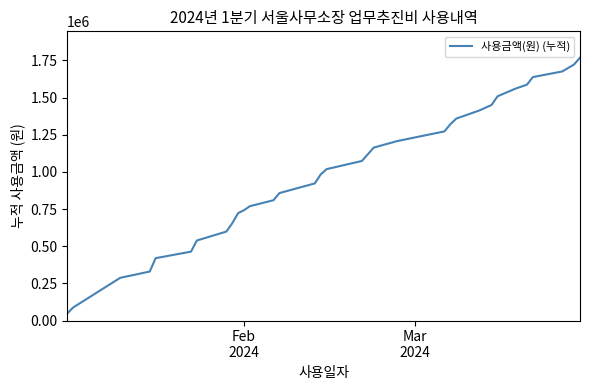

What is the greatest value displayed?

1768900